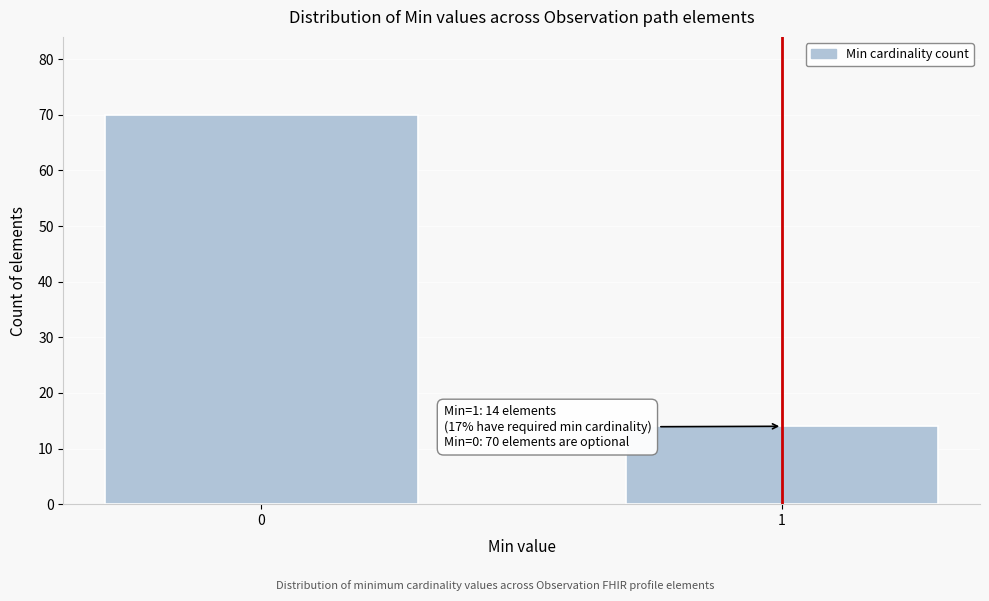

Reading right to left, transcribe all the data shown in this chart.

1=14	0=70